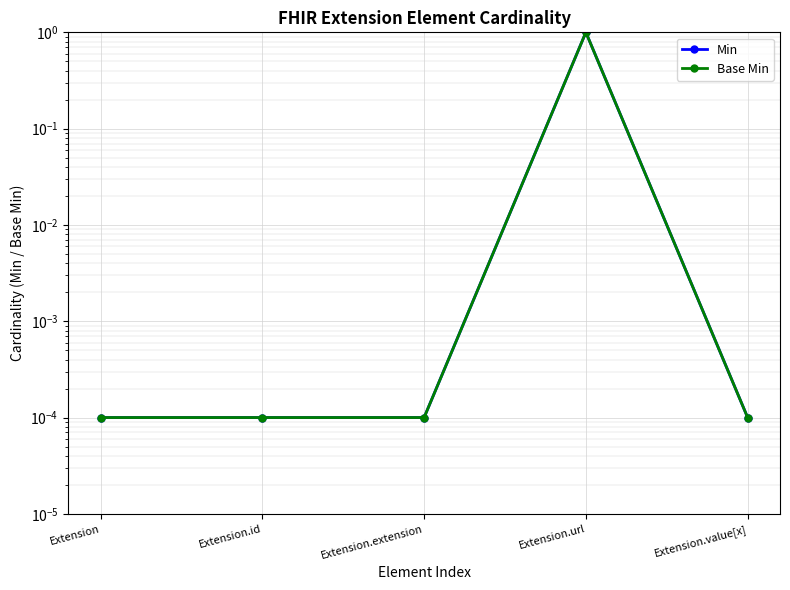

List the series in order of their peak value, highest first.

Min, Base Min